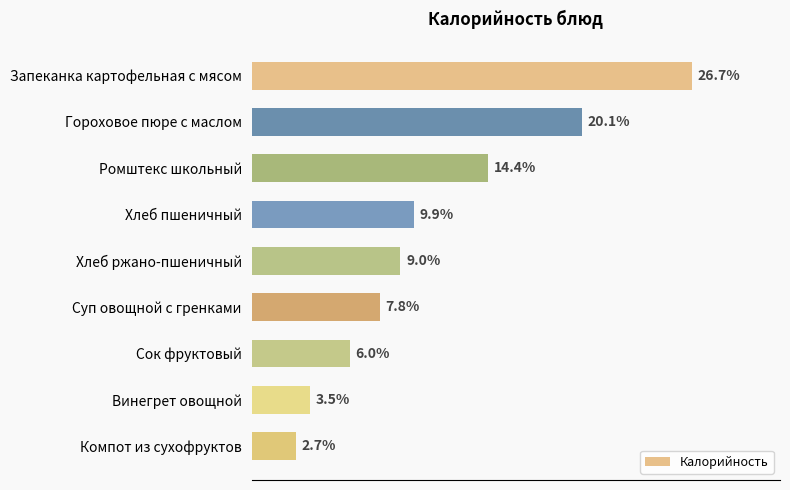

Are the bars horizontal?

Yes